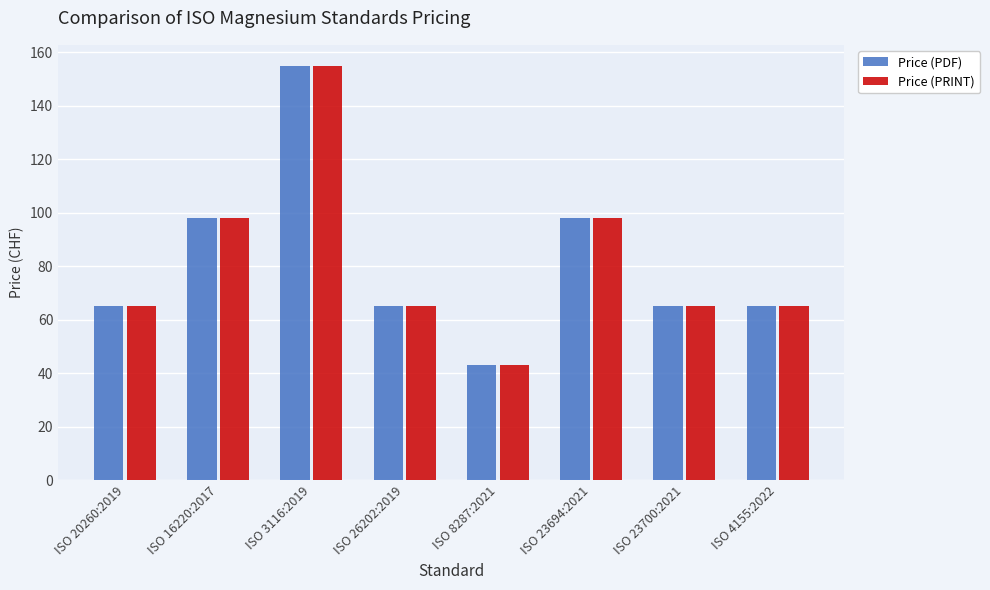

Is the value of Price (PDF) at ISO 3116:2019 greater than the value of Price (PRINT) at ISO 23694:2021?

Yes